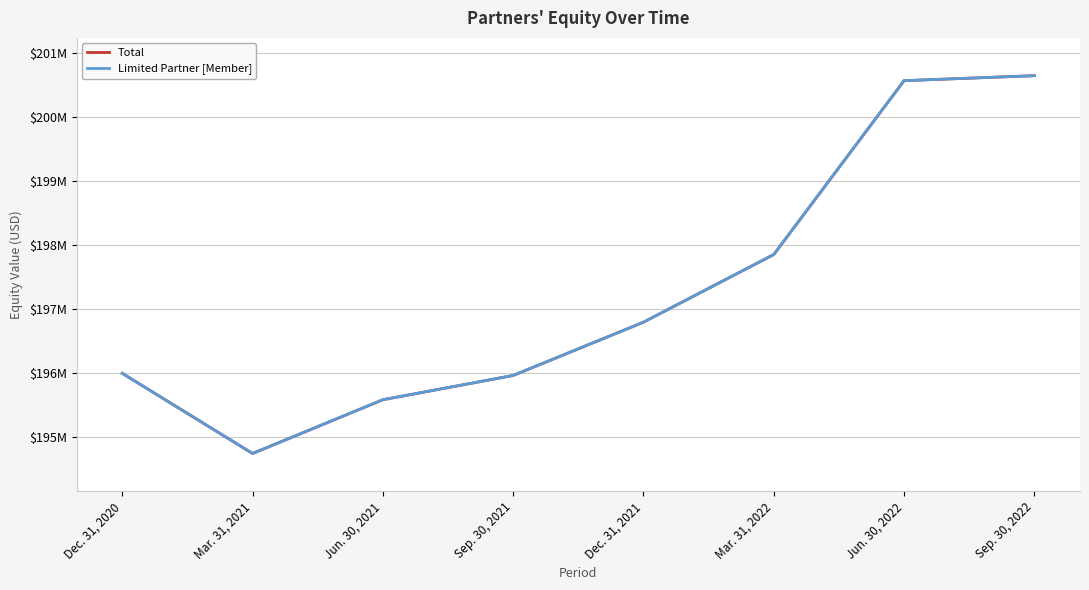

What is the maximum value for Limited Partner [Member]?

200652077